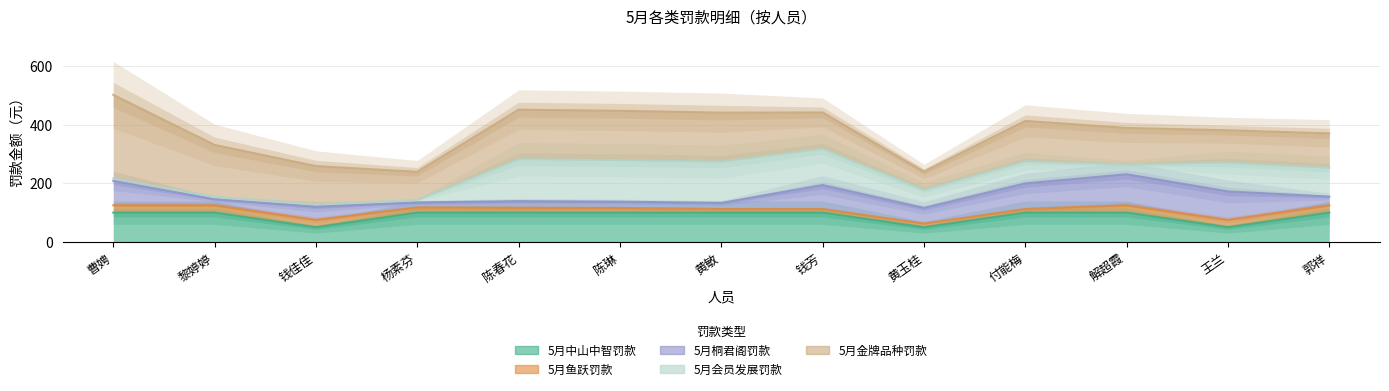

True or false: 5月会员发展罚款 and 5月桐君阁罚款 intersect in this chart.

True